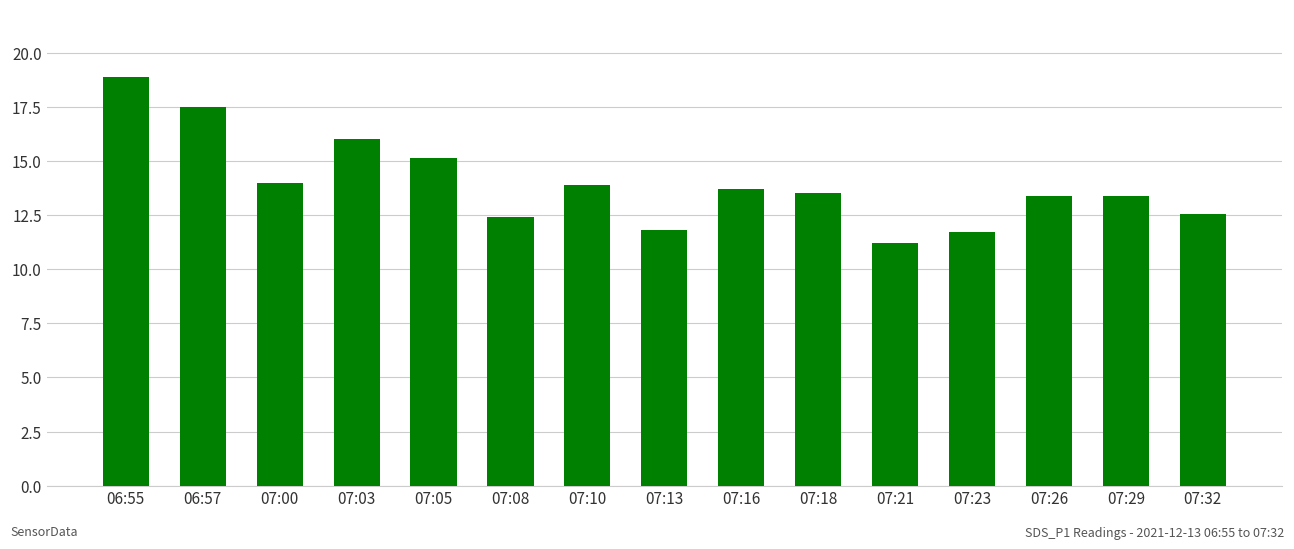

What is the value of the 1st bar from the left?

18.9